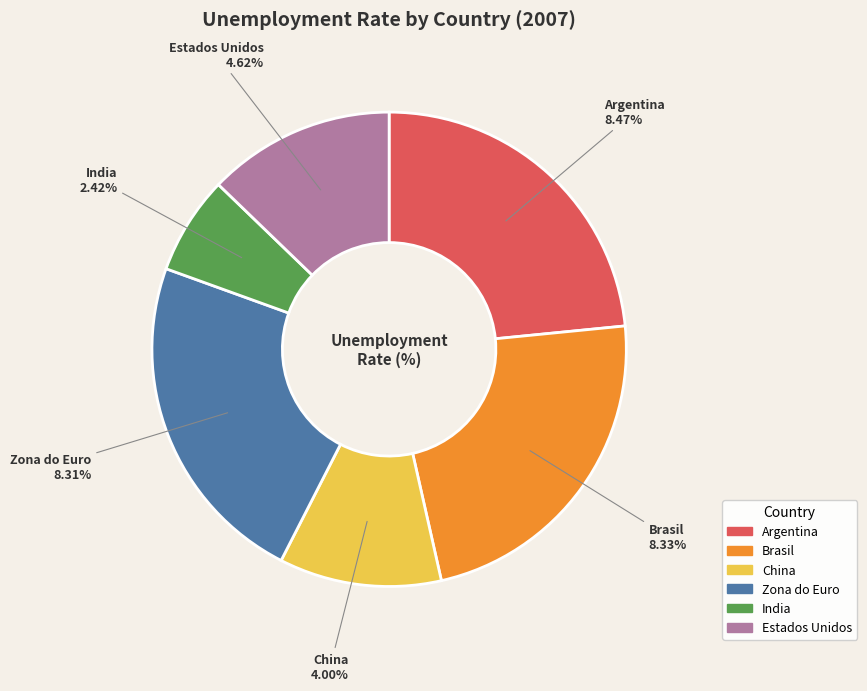

How many slices are in this pie chart?

6